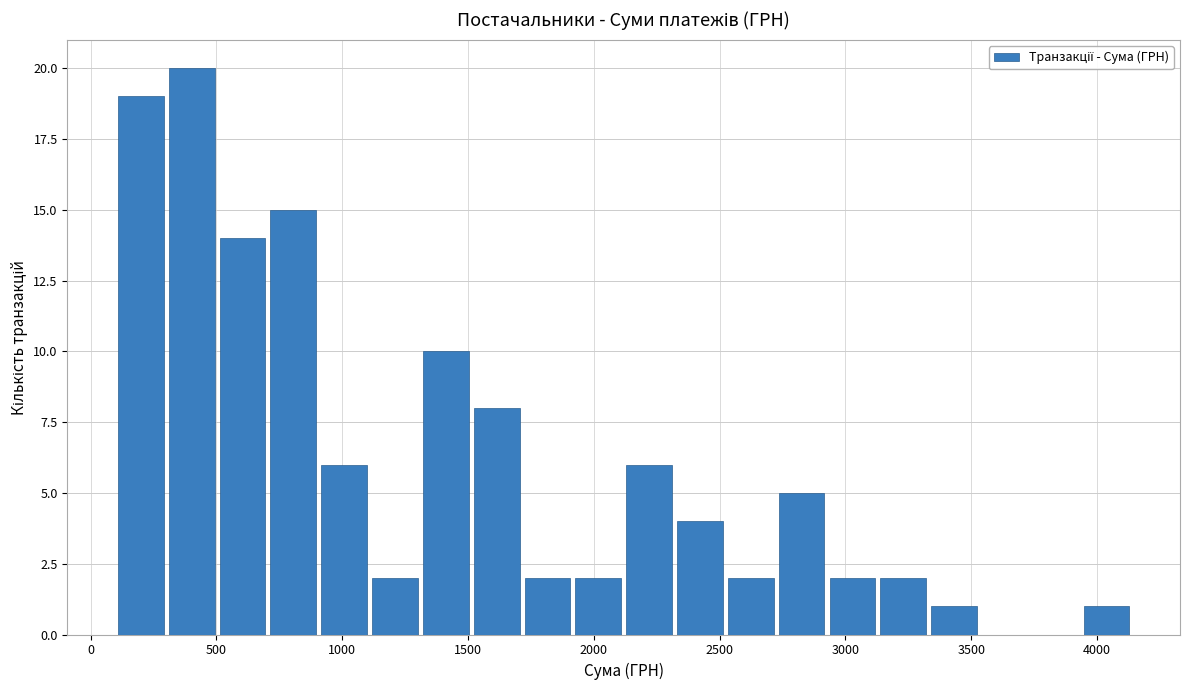

What is the height of the bar covering 3350 to 3550 on the x-axis? Neither the bar edges nor the heights are printed on the chart, so give them approximately, as read against the axes.

1